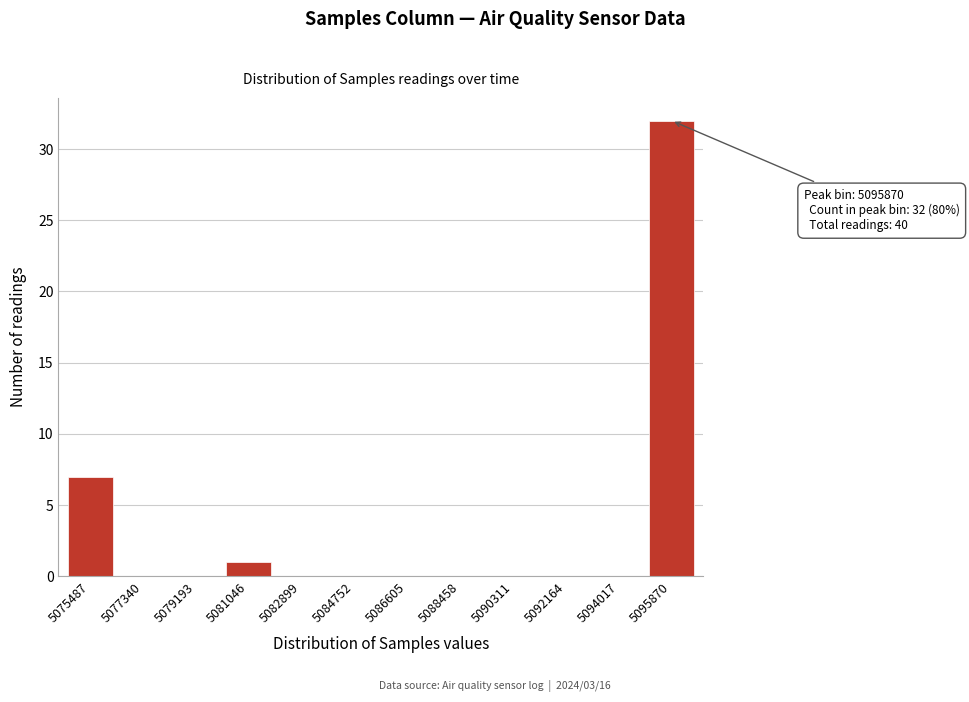

Reading right to left, what are all the values shown in this chart?

5095870=32	5094017=0	5092164=0	5090311=0	5088458=0	5086605=0	5084752=0	5082899=0	5081046=1	5079193=0	5077340=0	5075487=7